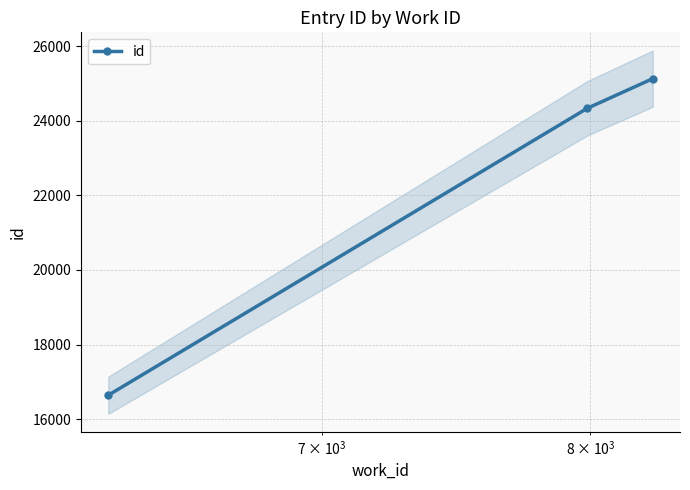

Reading left to right, extract all data points from this chart.

16644	24331	25127